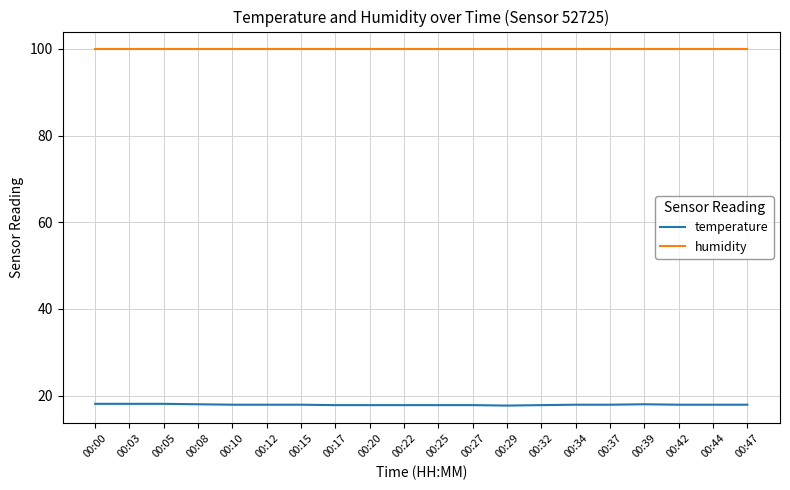

Rank the series by their average value, from highest to lowest.

humidity, temperature